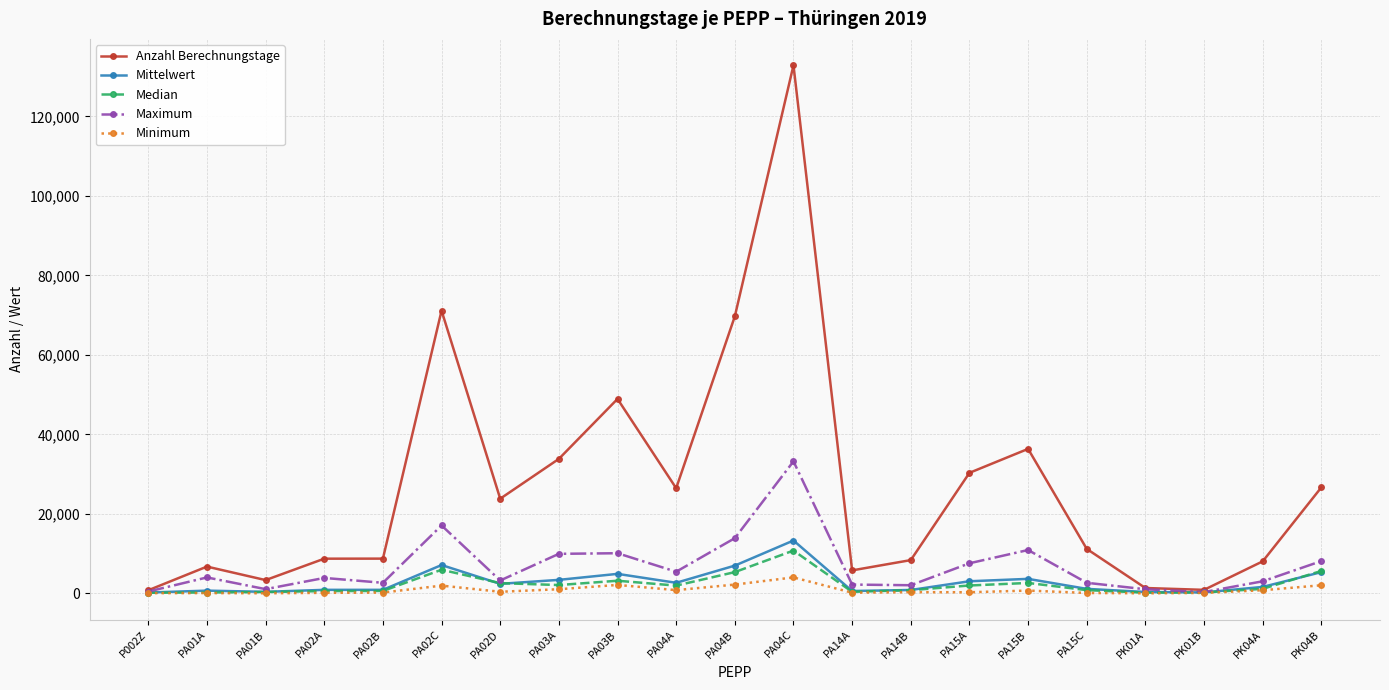

At which label does Mittelwert reach its peak?

PA04C